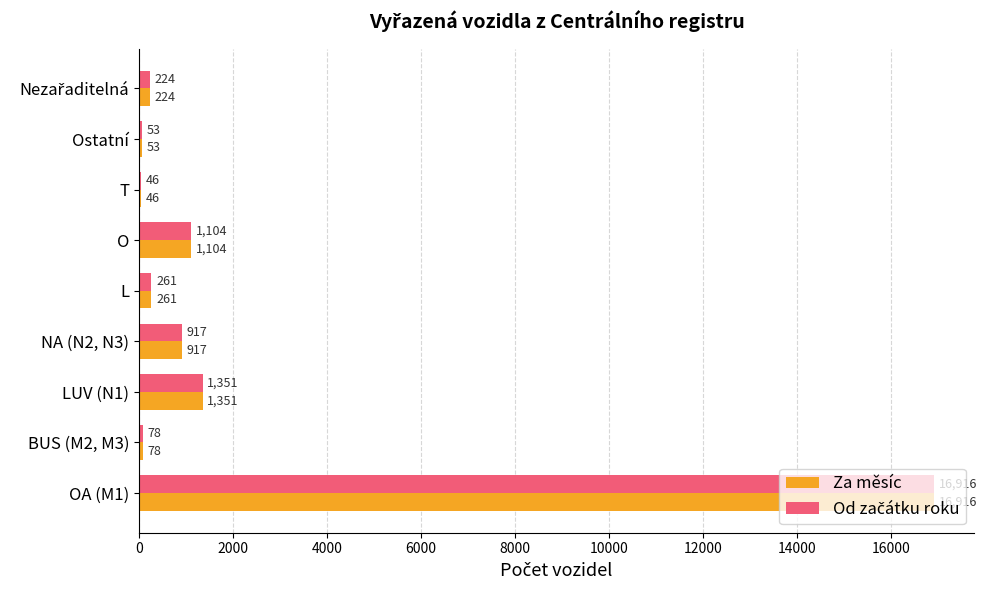

At which category is the sum across all series the highest?

OA (M1)